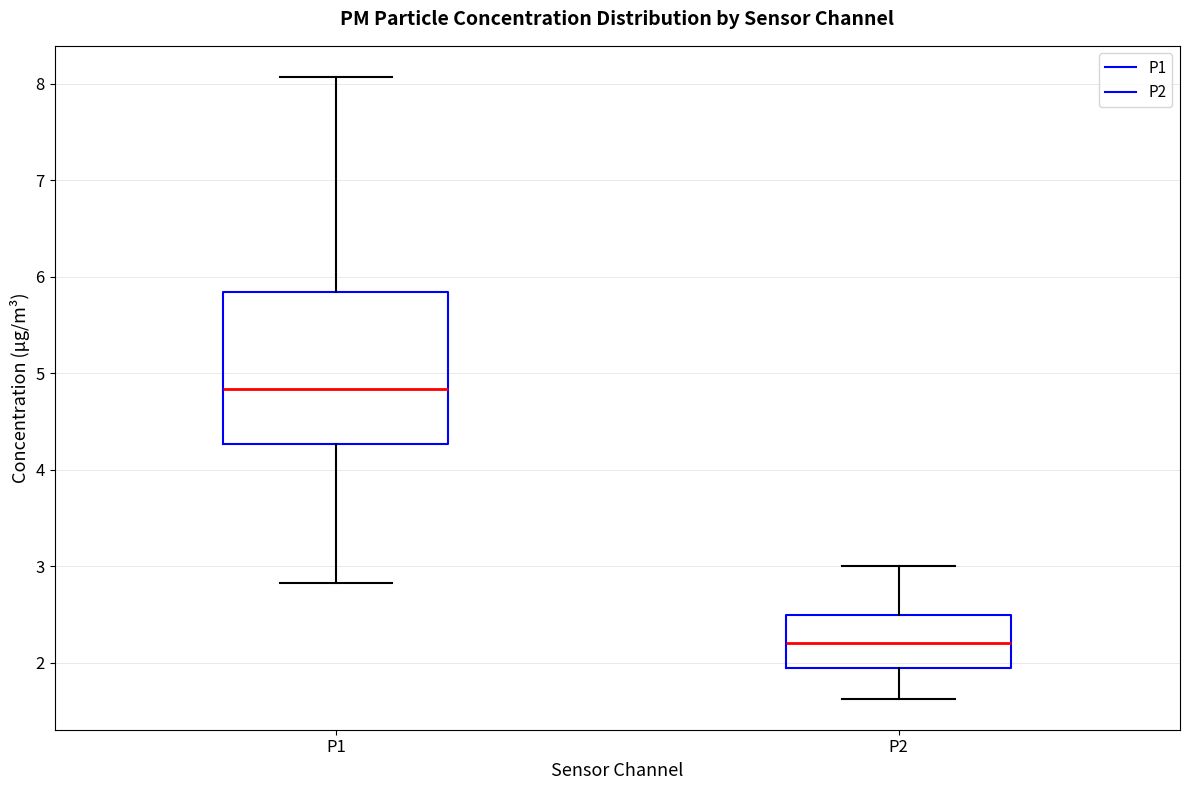

Reading left to right, transcribe this box plot: for each box, give where its median line is, the range the box spans, and where its two whiskers end, as read against the y-axis. The values are not printed on the chart, so give them approximately, as read against the axis.

P1: median 4.8, box 4.3 to 5.8, whiskers 2.8 to 8.1
P2: median 2.2, box 2.0 to 2.5, whiskers 1.6 to 3.0